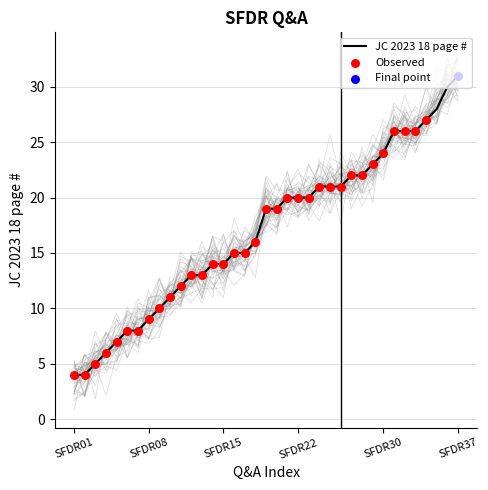

True or false: JC 2023 18 page # has a value of 14 at SFDR08.

False